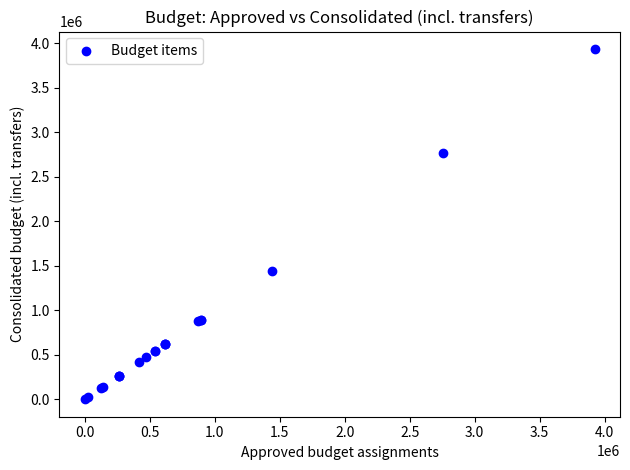

What Y value in the scatter plot is closest to 1967939?

1442806.9